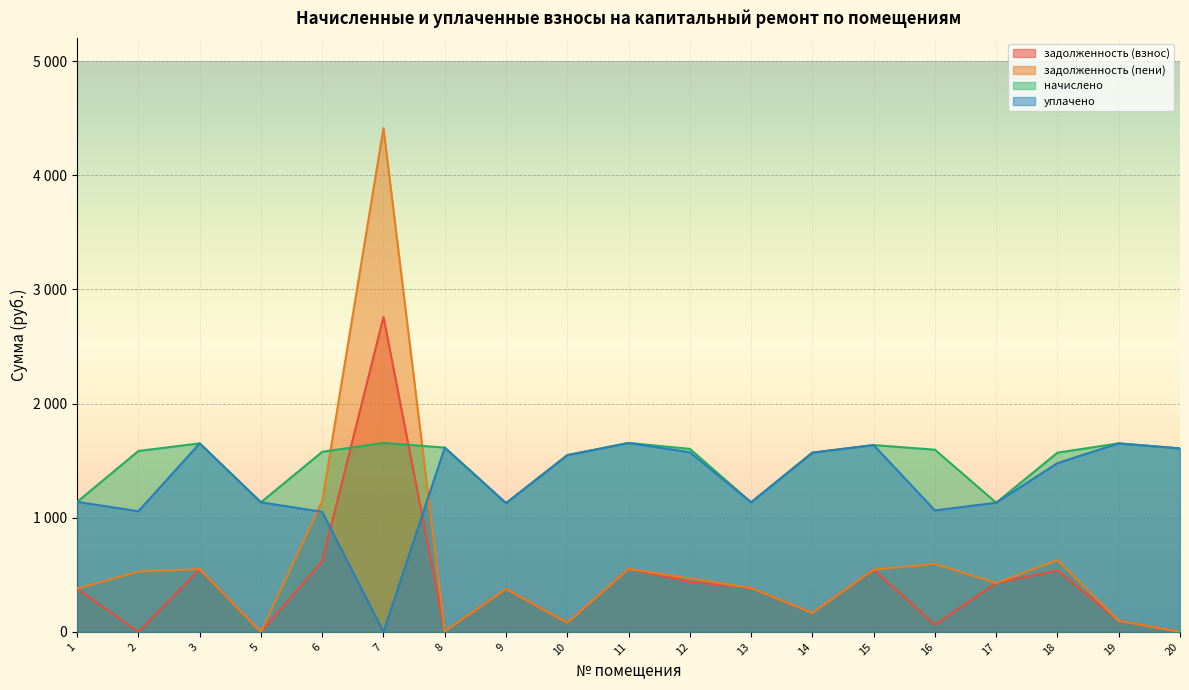

True or false: начислено and уплачено intersect in this chart.

False